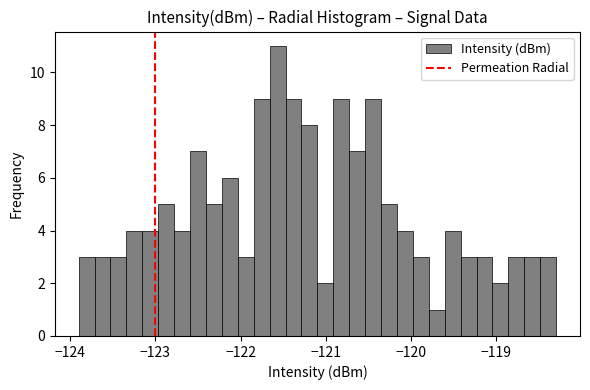

Around what value on the x-axis is the tallest bar? Give the approximate position of its centre, as read against the axis.

-121.6